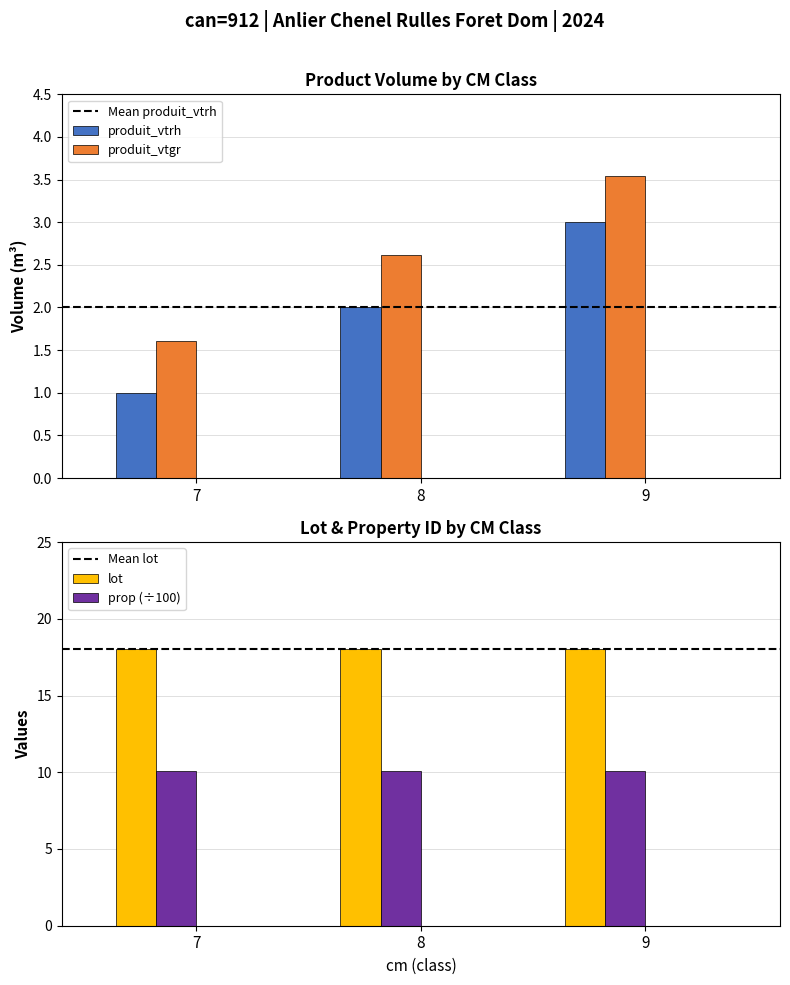

How many data points in produit_vtgr are above 2?

2